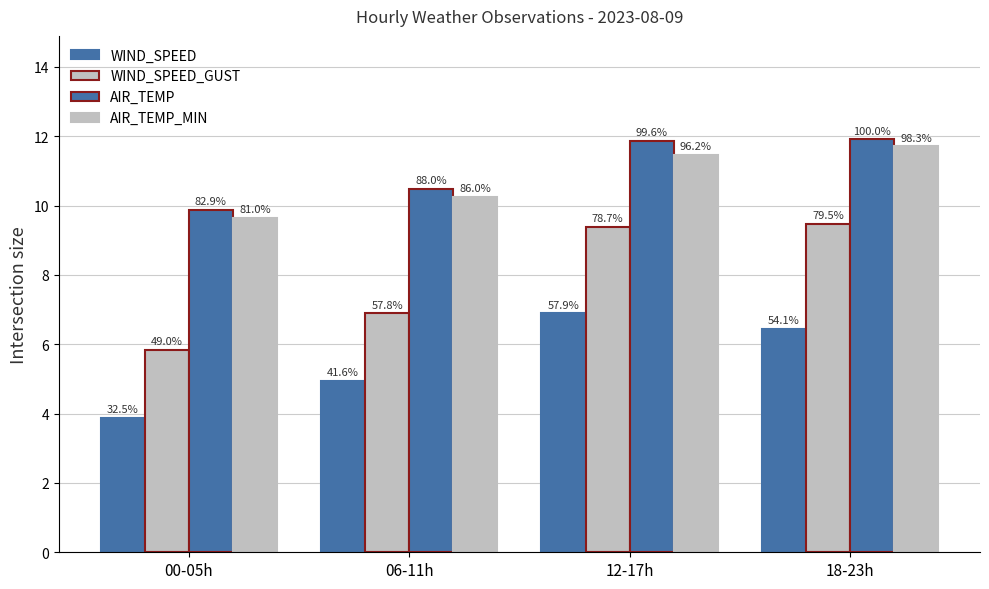

Which series has the widest spread of values?

WIND_SPEED_GUST